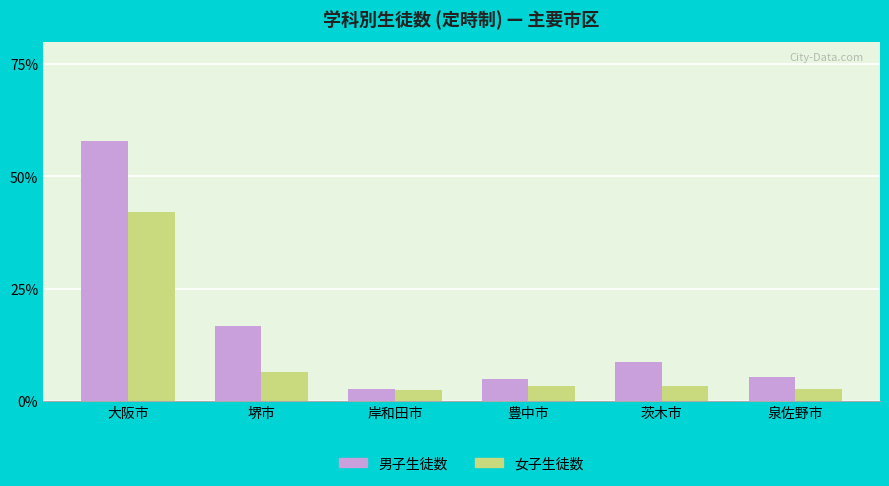

Which series changed the most between 堺市 and 豊中市?

男子生徒数